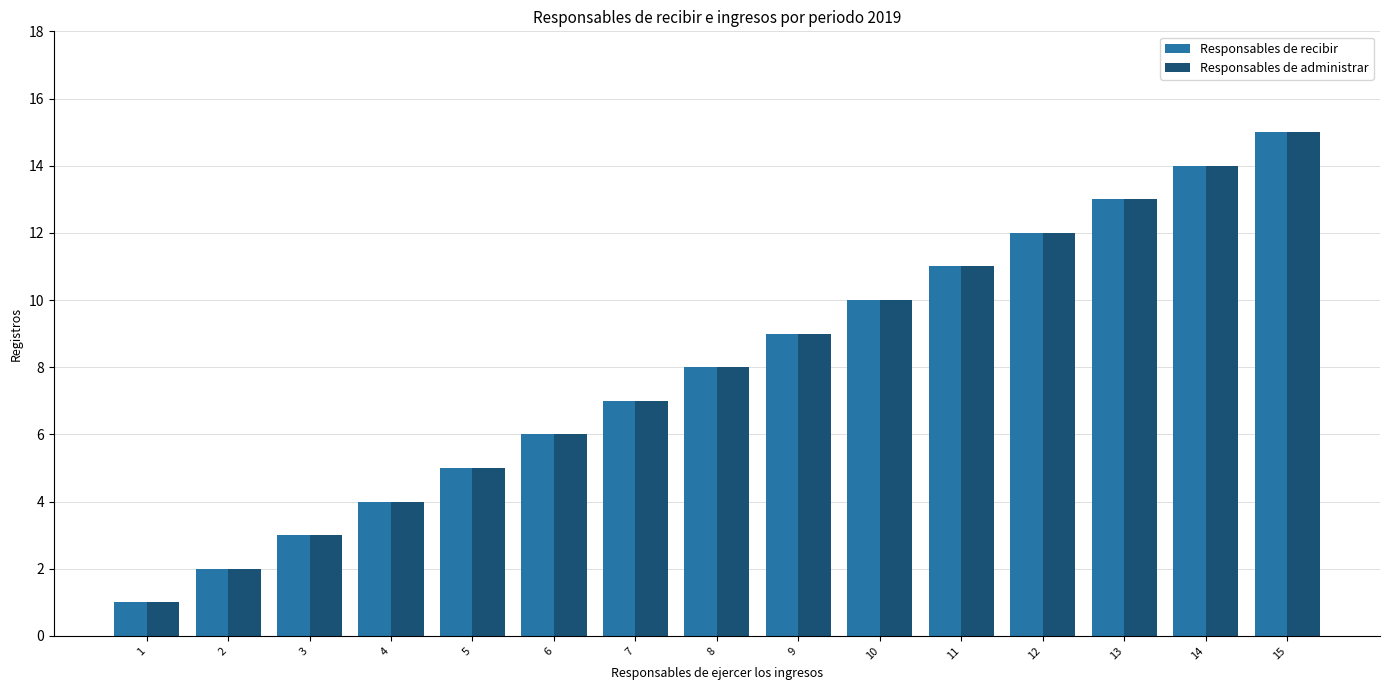

List the labels in order of Responsables de recibir value, smallest first.

1, 2, 3, 4, 5, 6, 7, 8, 9, 10, 11, 12, 13, 14, 15